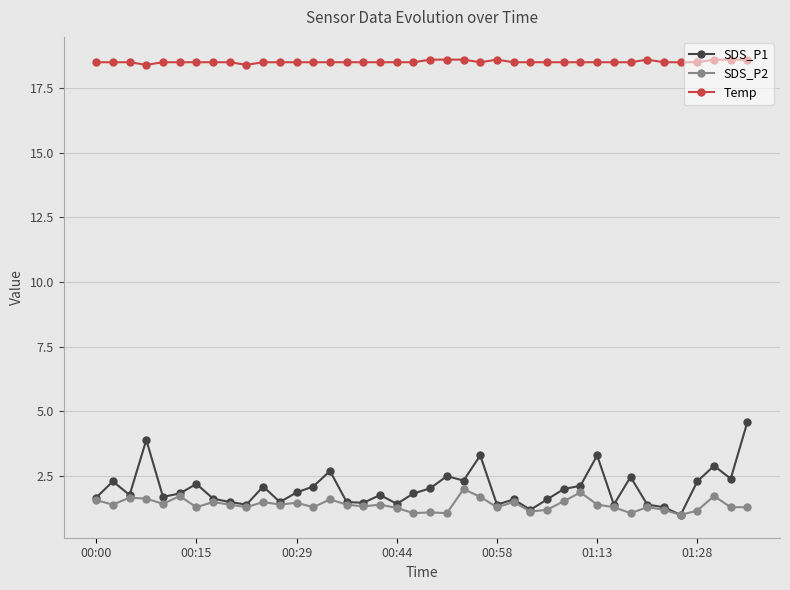

True or false: SDS_P2 has more than 0 points higher than both neighbors.

True